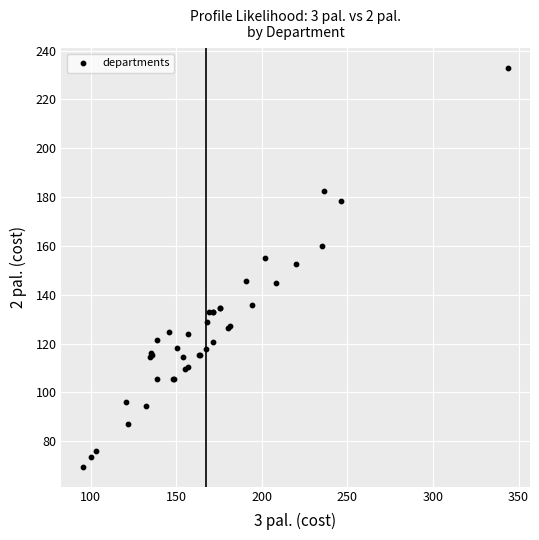

What Y value in the scatter plot is closest to 151?

152.8